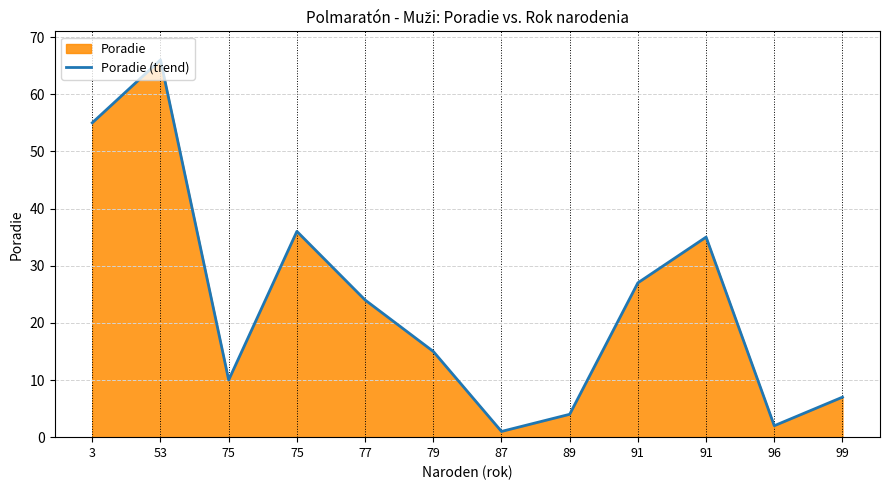

What is the ratio of the value at 89 to the value at 75?

0.4